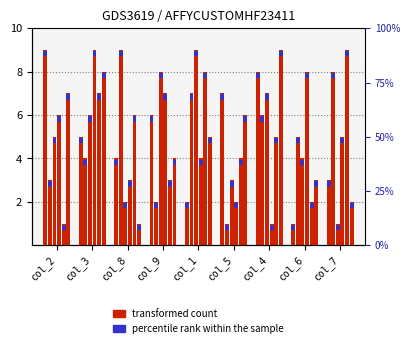

Are the bars horizontal?

No